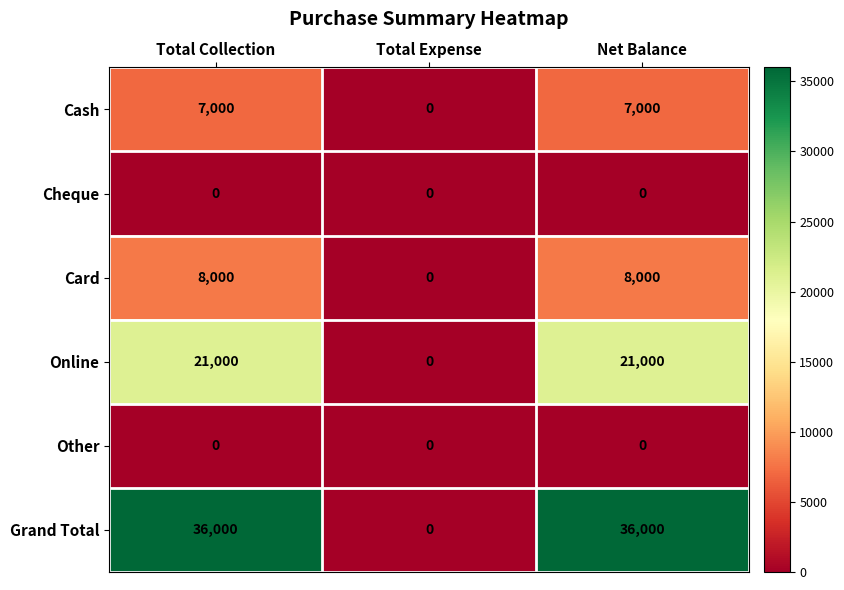

The Cheque series shows 0 at Total Collection. True or false?

True